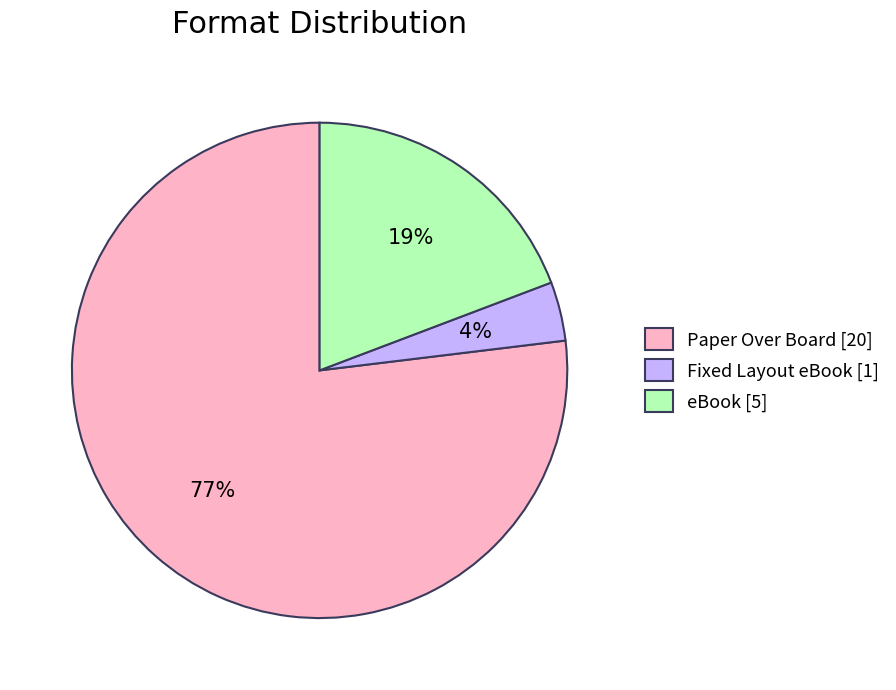

Which category has the biggest portion of the pie?

Paper Over Board